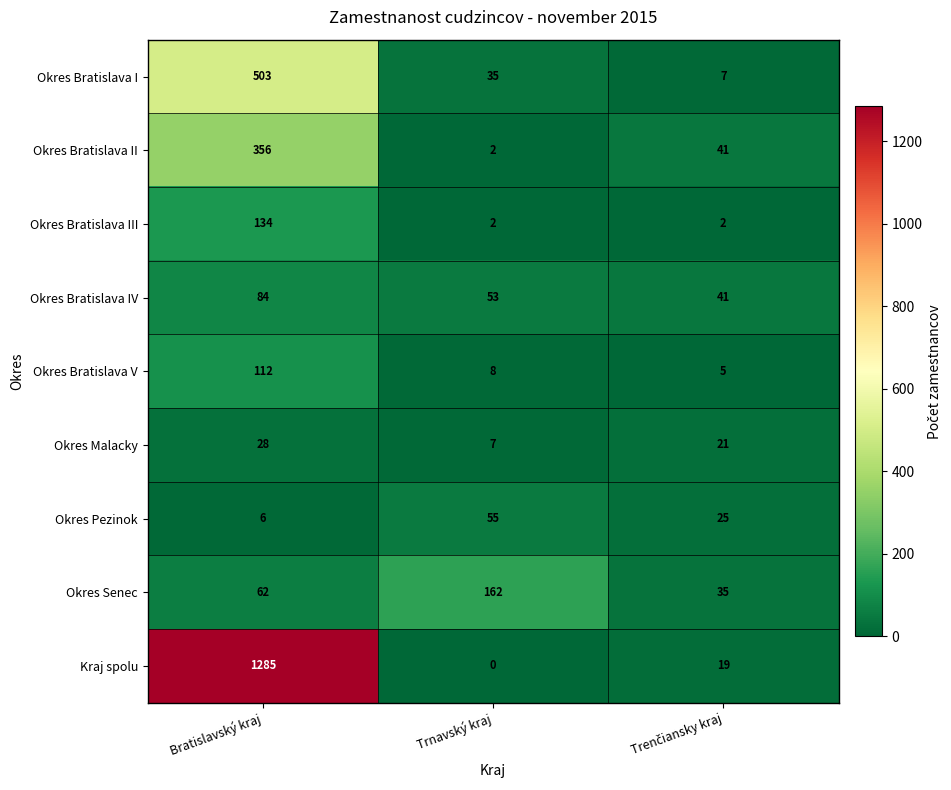

The value of Okres Bratislava III at Trnavský kraj is 2. True or false?

True